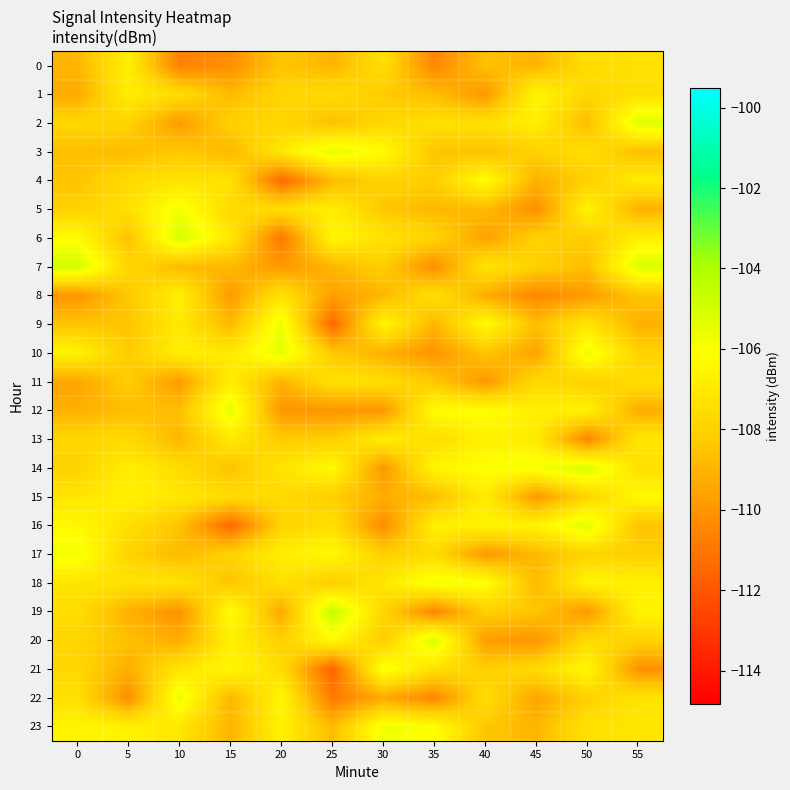

Count the number of categories in the chart.

12